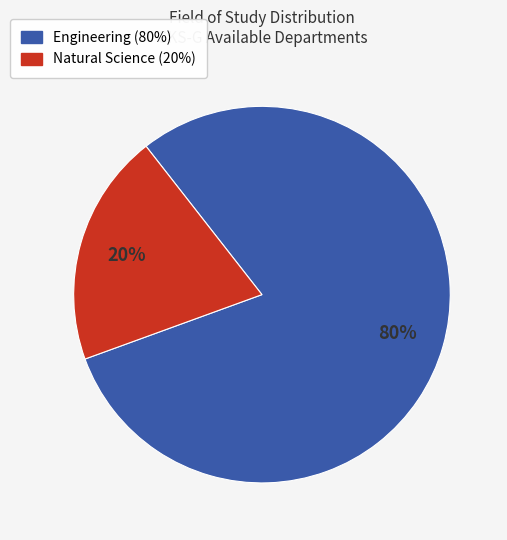

Do Engineering and Natural Science together represent more than half of the pie?

Yes